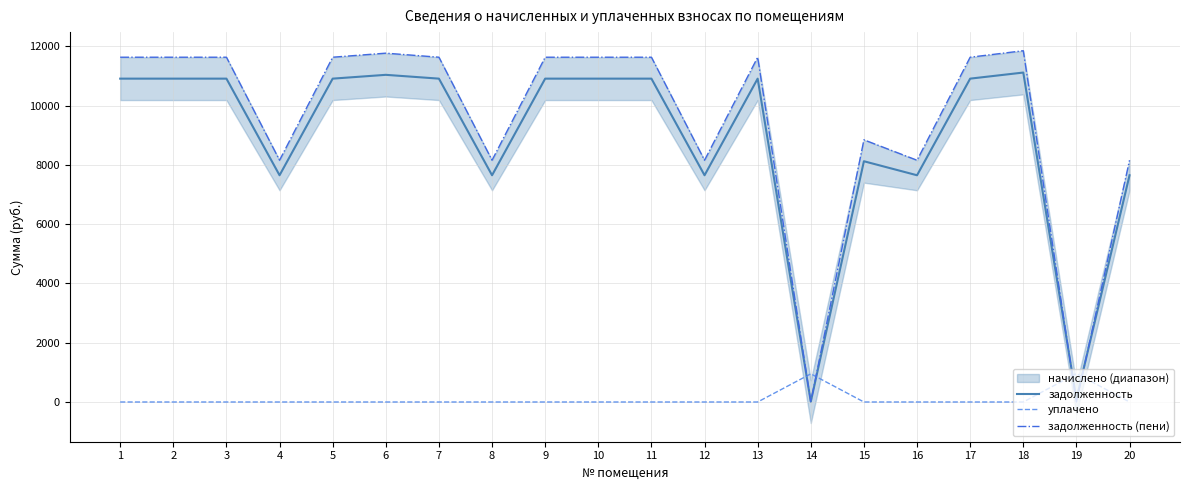

True or false: задолженность (пени) has more than 1 interior local peaks.

True